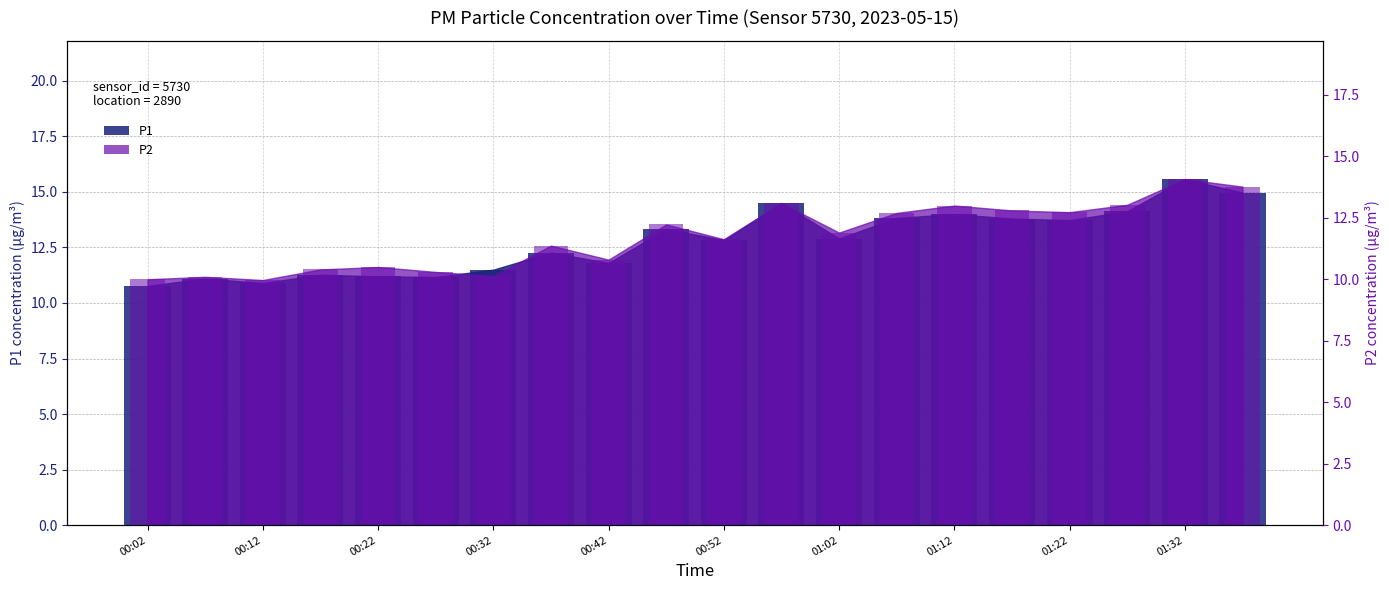

What is the value of the P1 bar bar at the 7th from the left?

11.5